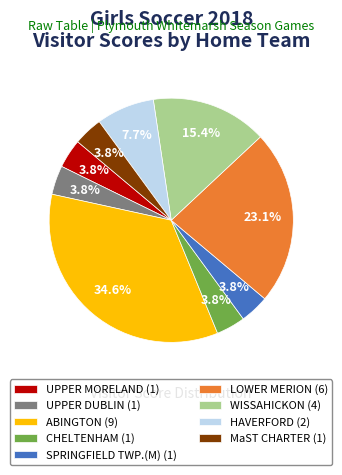

How many segments does this pie chart have?

9